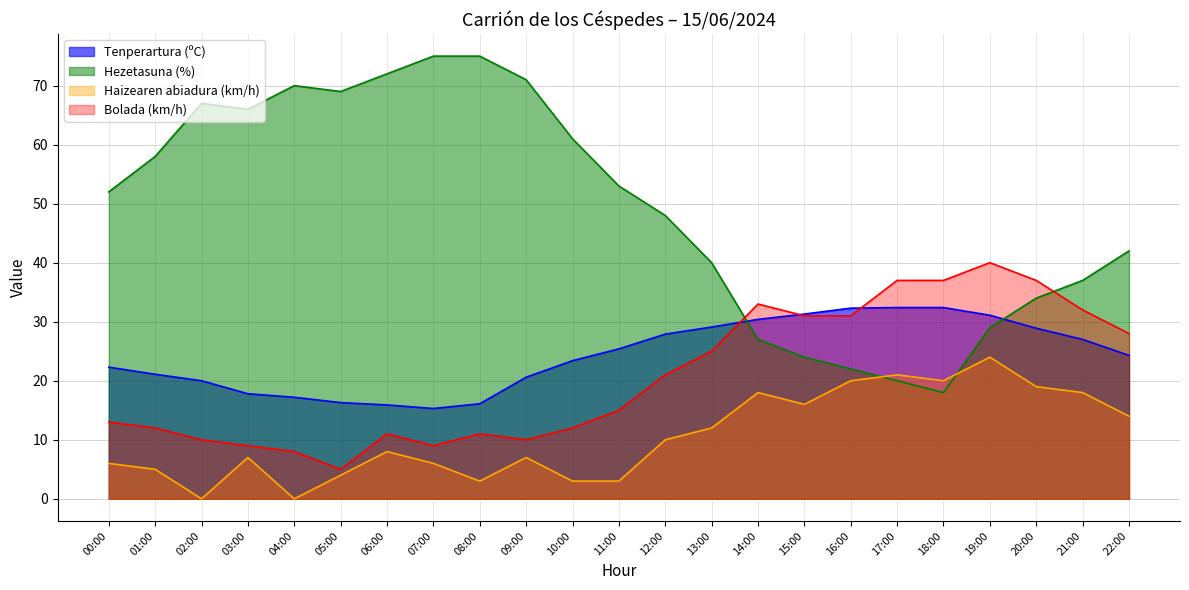

What value does the Hezetasuna (%) series have at 06:00?

72.0